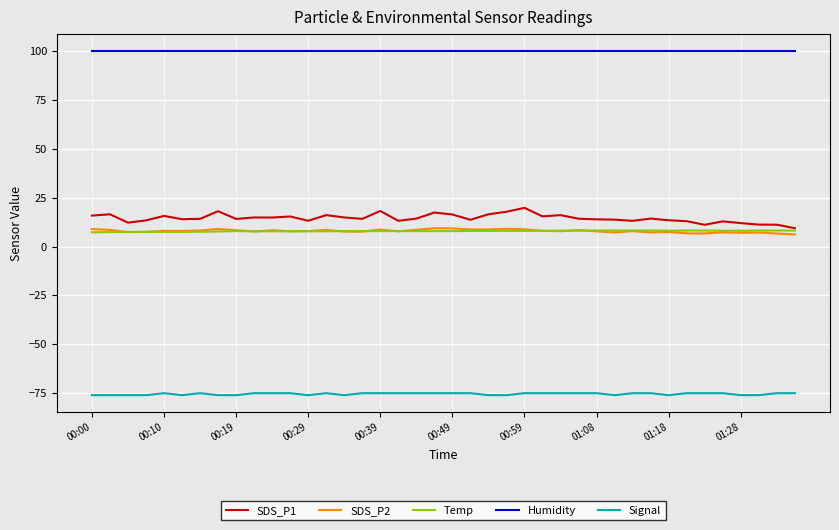

True or false: SDS_P1 and Signal intersect in this chart.

False